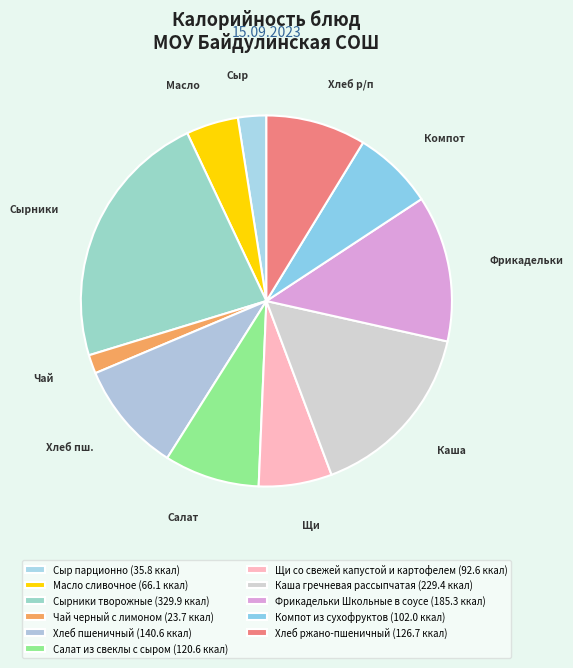

What percentage is the Сырники творожные slice, to the nearest percent?

23%